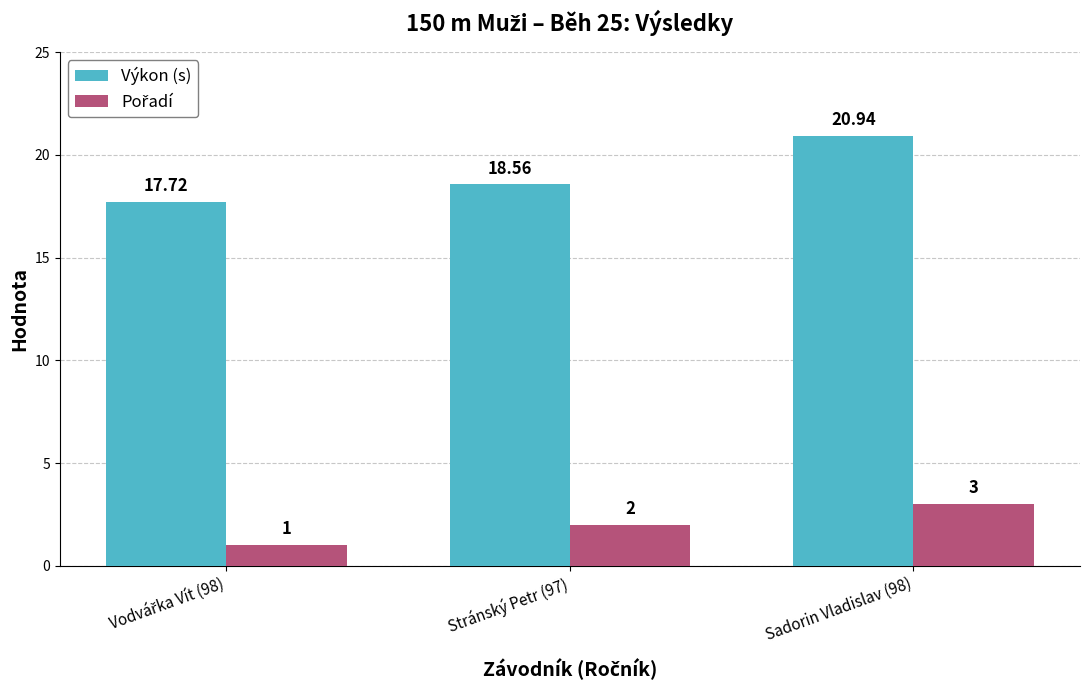

Are the bars grouped side by side (vs. stacked)?

Yes